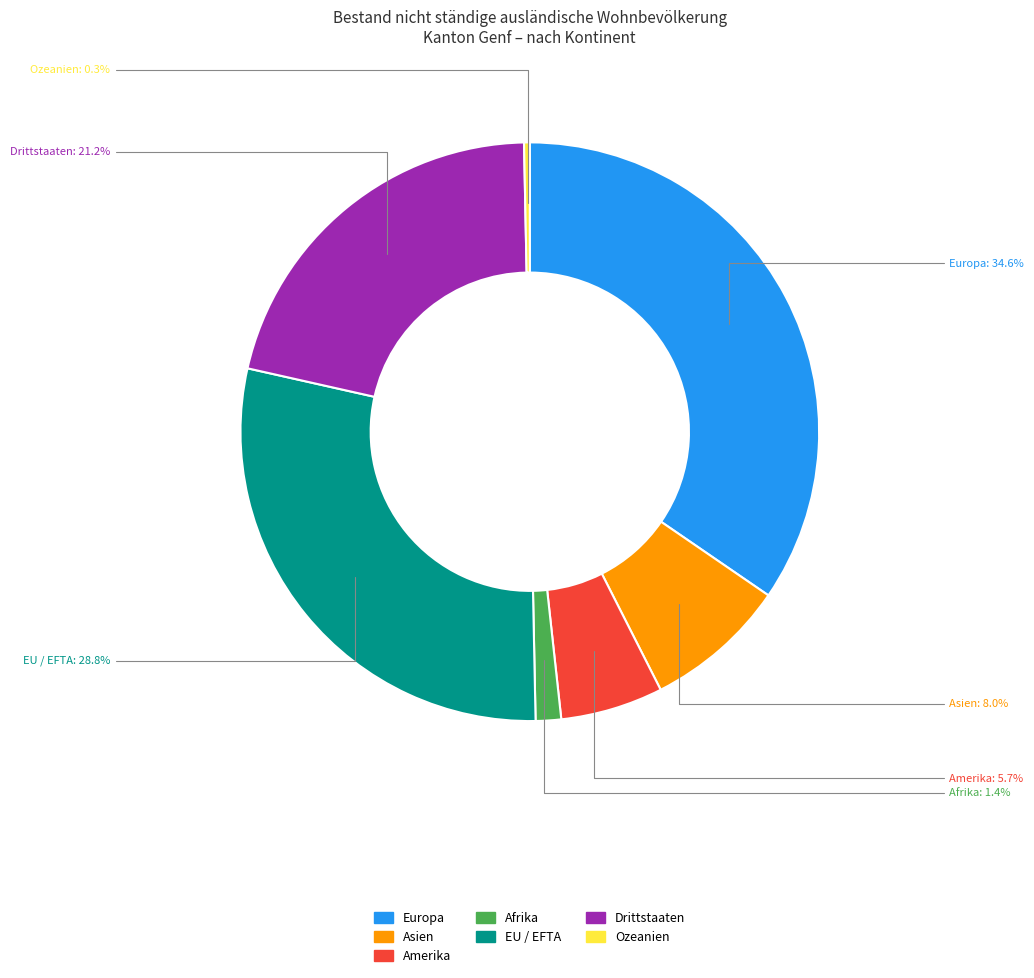

Does any single category account for the majority?

No